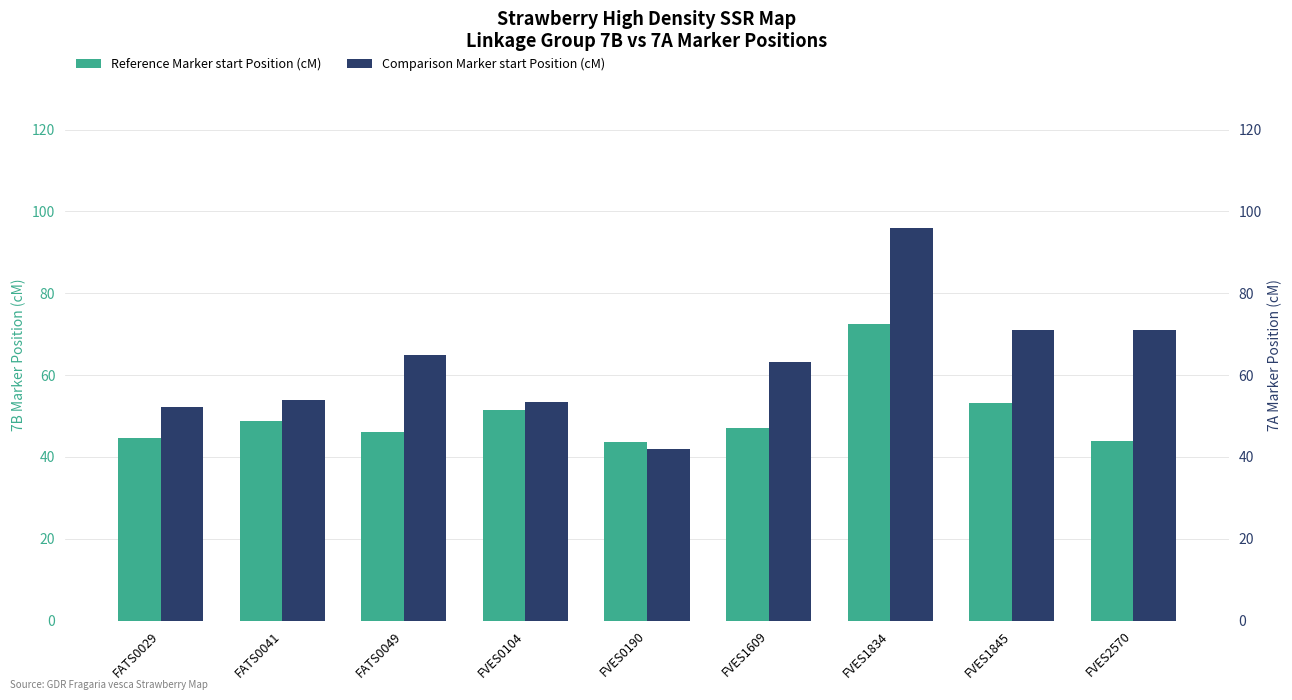

Which has a higher value, FVES0190 or FVES1834?

FVES1834